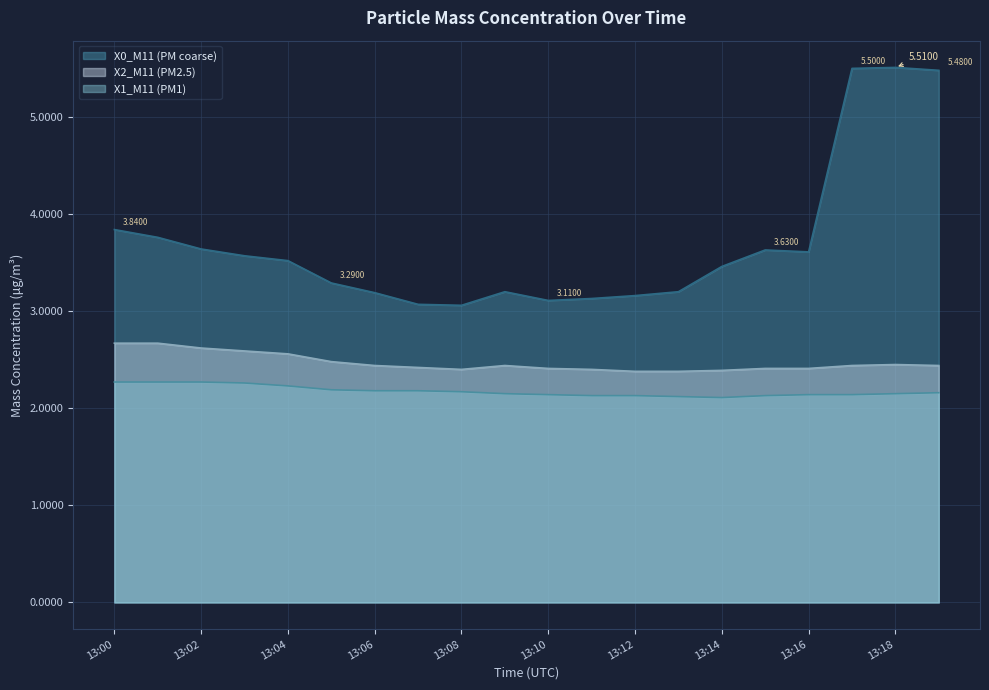

The X1_M11 (PM1) series shows 2.1 at 13:18. True or false?

True